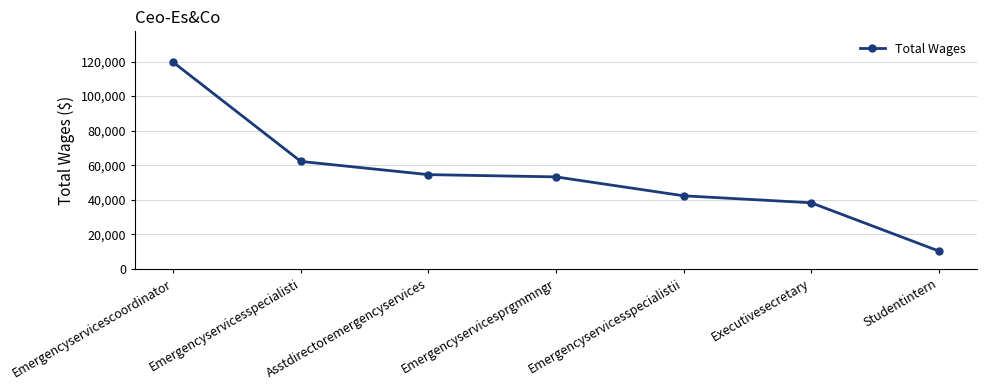

What is the value of the 2nd point from the left?

62153